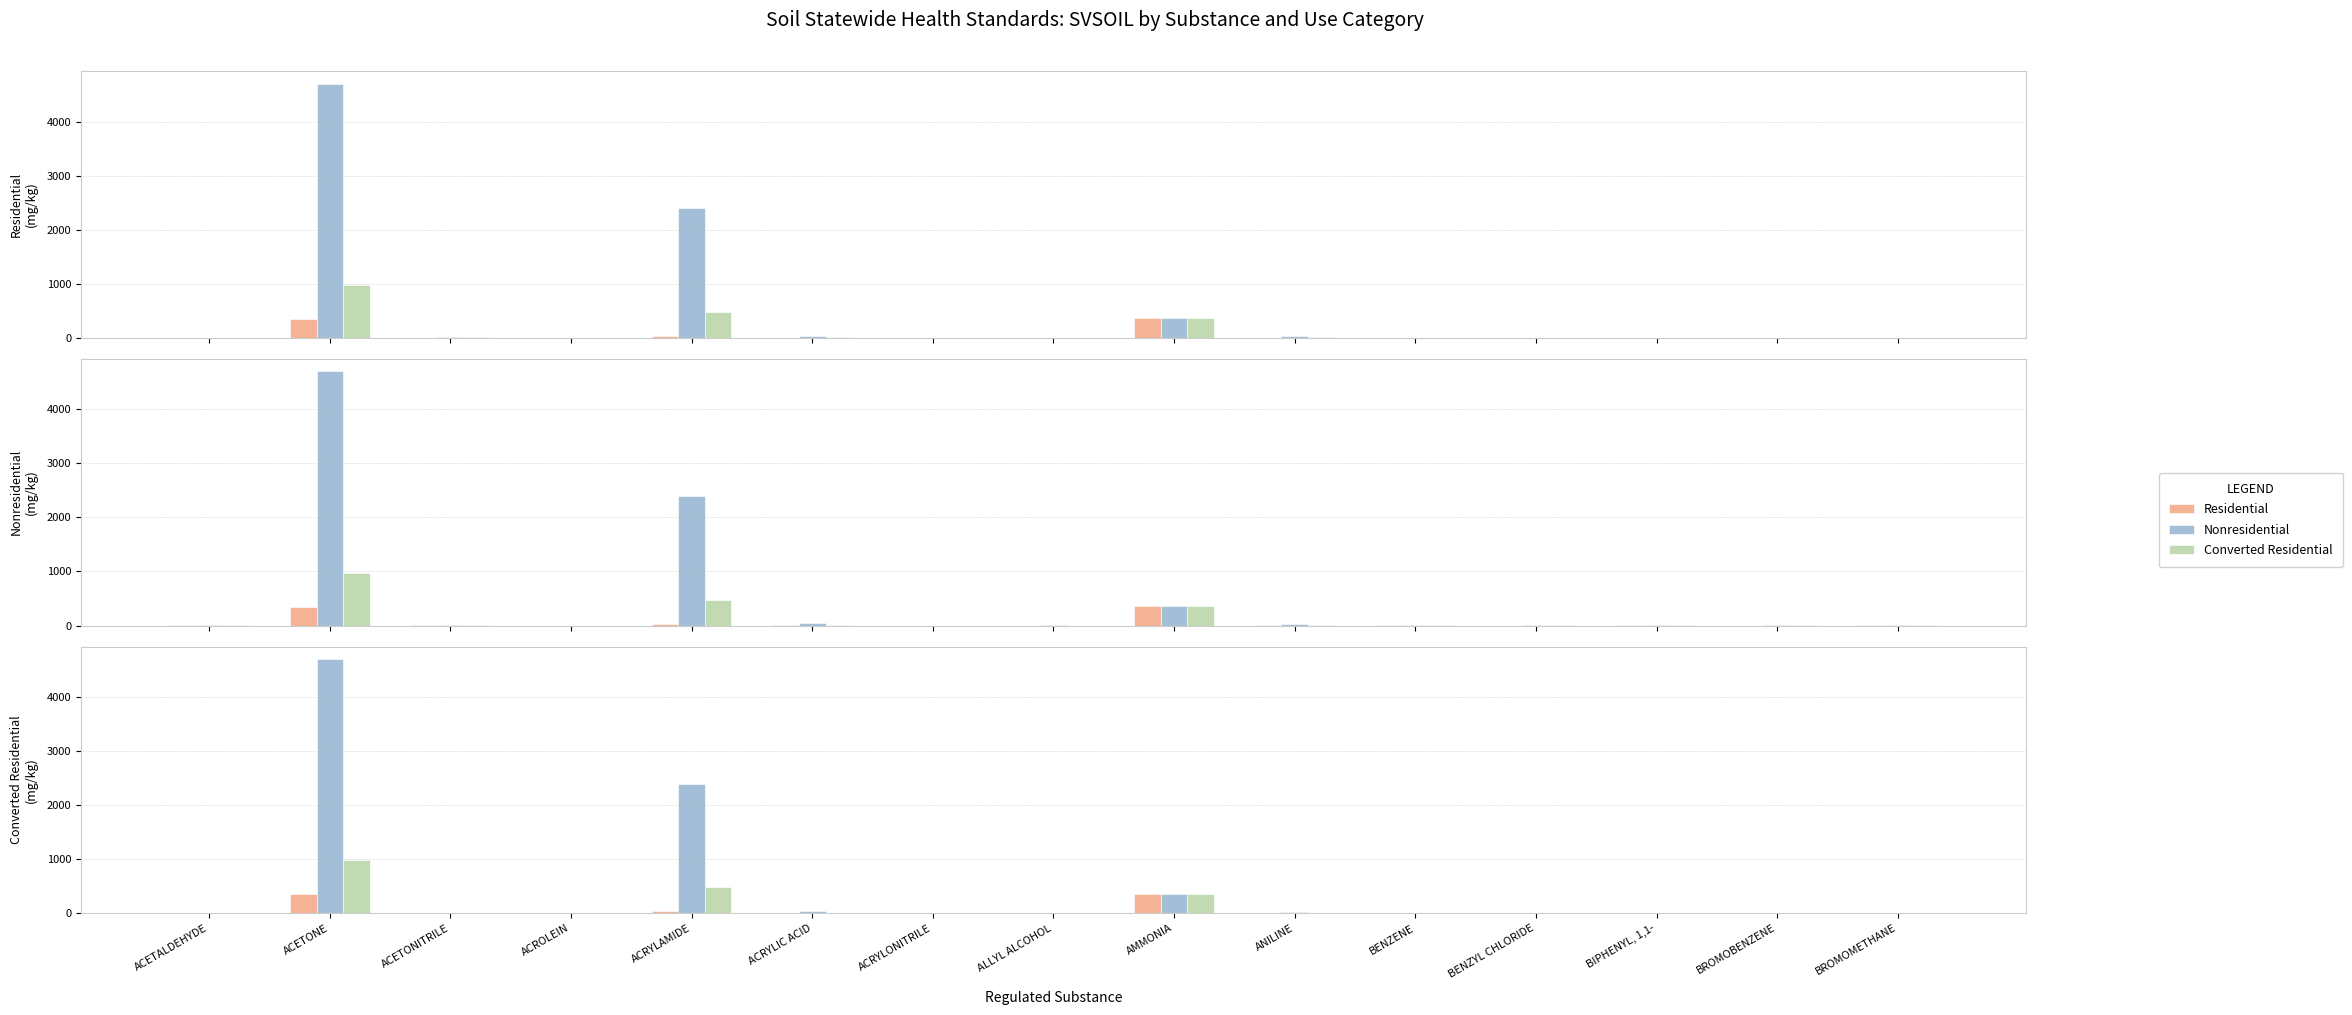

At how many categories does at least one series exceed 809?

2